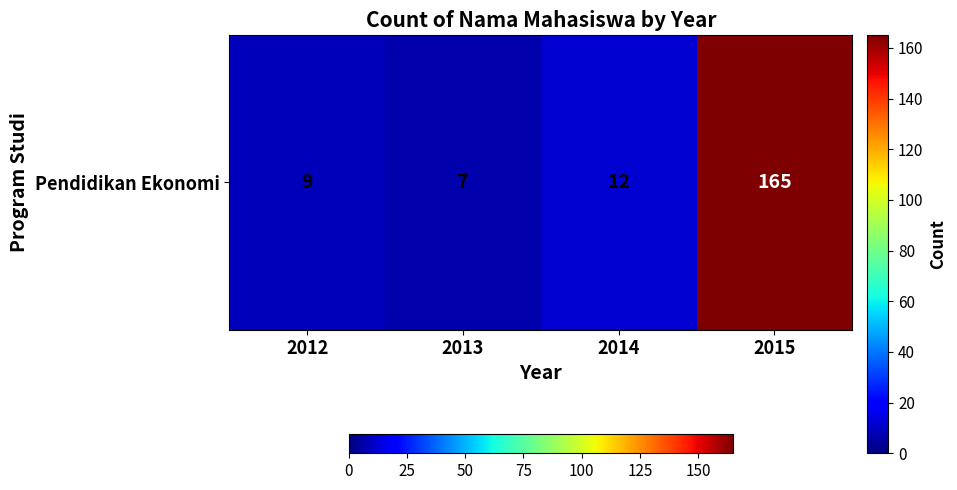

Rank the categories by value from highest to lowest.

2015, 2014, 2012, 2013